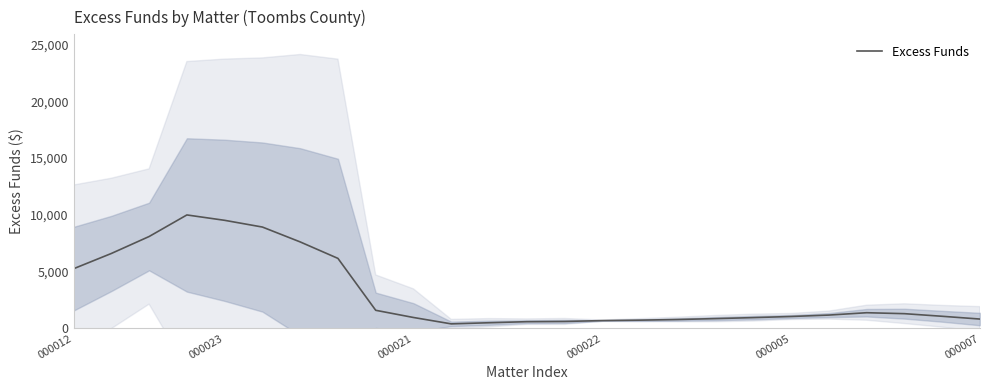

What is the highest value of the Excess Funds series?

9995.0